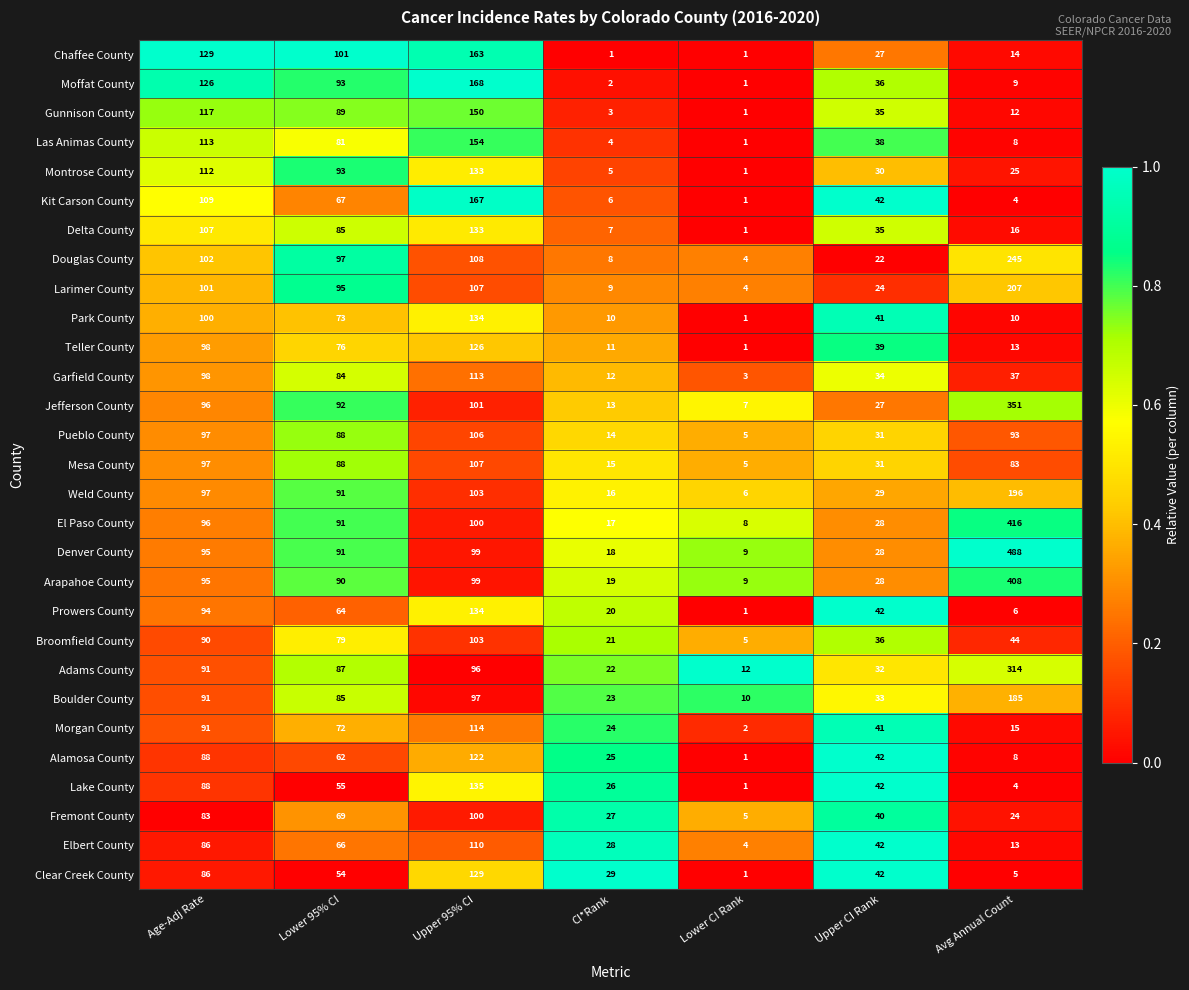

Rank the categories by Teller County value from highest to lowest.

Upper 95% CI, Age-Adj Rate, Lower 95% CI, Upper CI Rank, Avg Annual Count, CI*Rank, Lower CI Rank